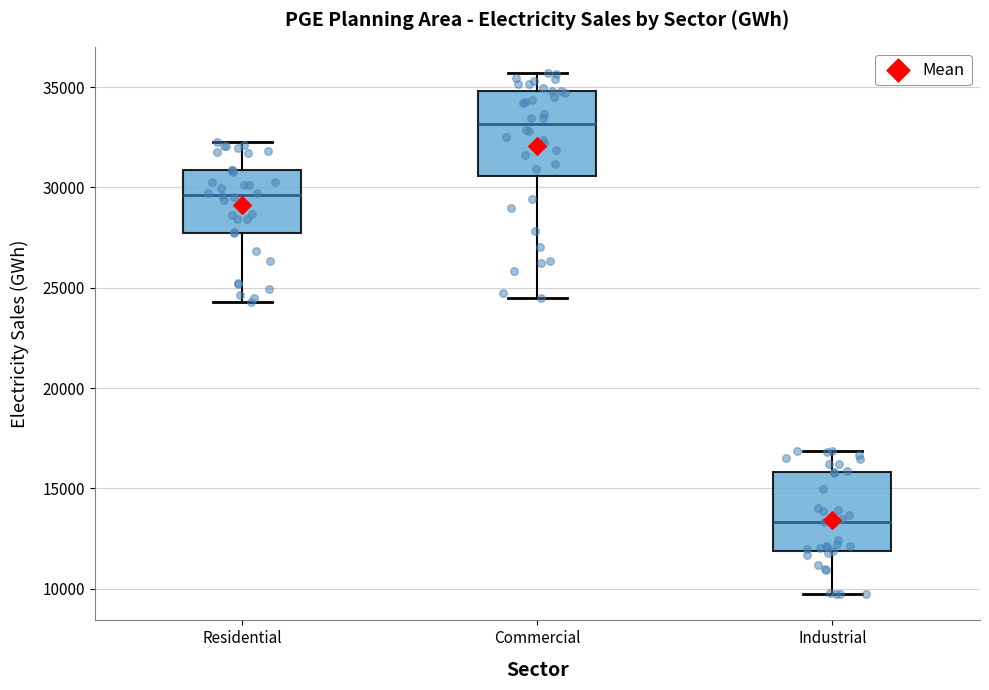

Reading left to right, read every box against the y-axis: the position of its median line, the range the box covers, and the ends of its whiskers. The values are not printed on the chart, so give them approximately, as read against the axis.

Residential: median 29500, box 28000 to 31000, whiskers 24500 to 32500
Commercial: median 33000, box 30500 to 35000, whiskers 24500 to 35500
Industrial: median 13500, box 12000 to 16000, whiskers 9500 to 17000